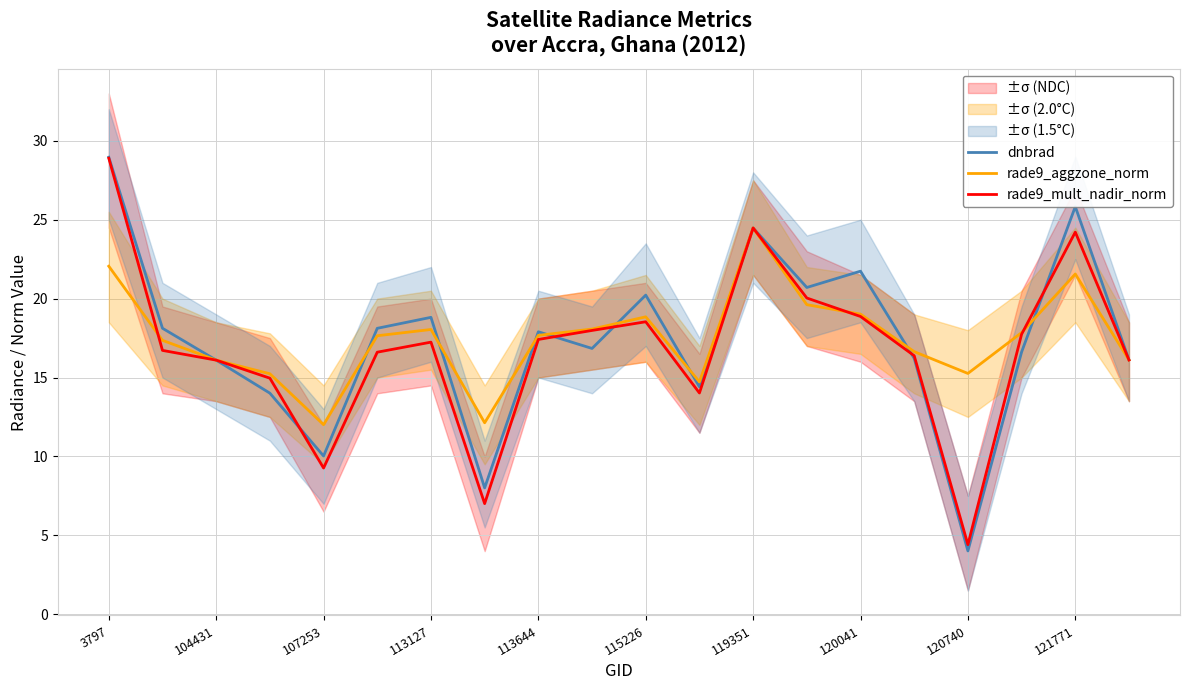

Which category has the lowest value in the dnbrad series?

120740